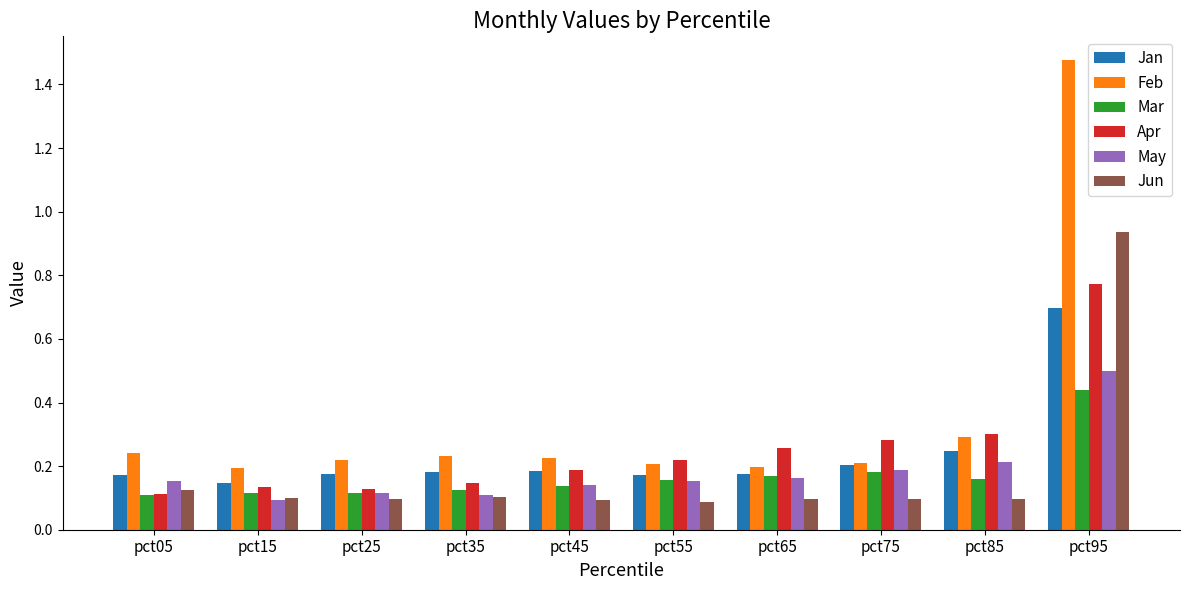

What is the sum of the Mar values at pct95 and pct35?

0.6